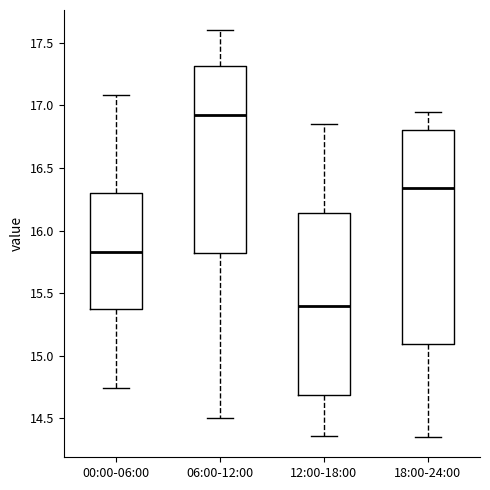

Reading left to right, transcribe this box plot: for each box, give where its median line is, the range the box spans, and where its two whiskers end, as read against the y-axis. The values are not printed on the chart, so give them approximately, as read against the axis.

00:00-06:00: median 15.85, box 15.35 to 16.30, whiskers 14.75 to 17.10
06:00-12:00: median 16.95, box 15.80 to 17.30, whiskers 14.50 to 17.60
12:00-18:00: median 15.40, box 14.70 to 16.15, whiskers 14.35 to 16.85
18:00-24:00: median 16.35, box 15.10 to 16.80, whiskers 14.35 to 16.95